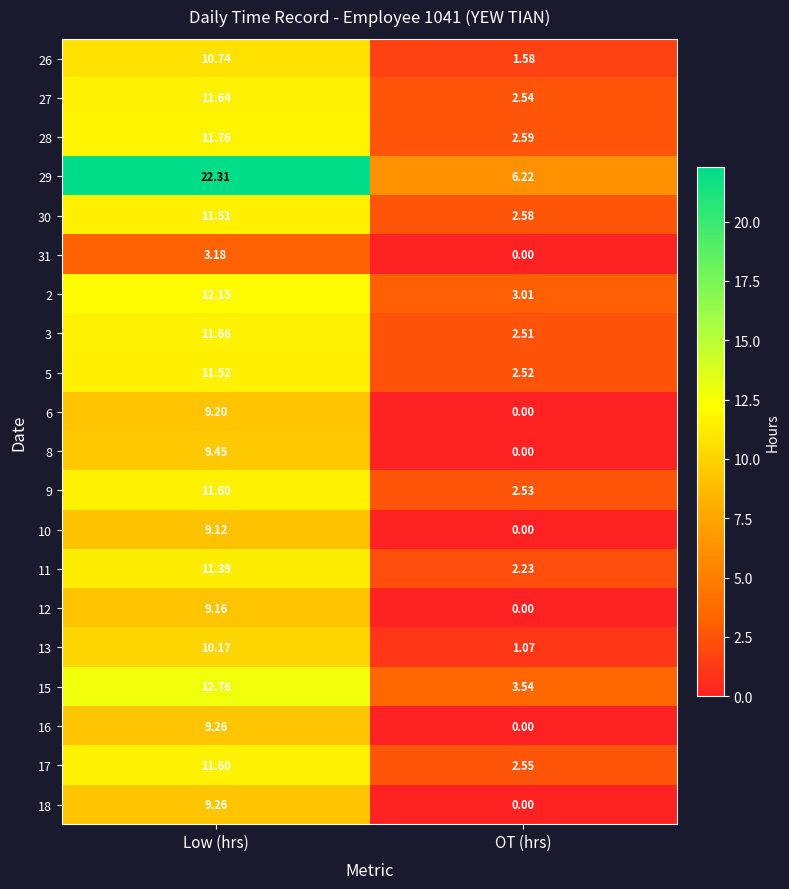

Which category has the lowest value across all series?

OT (hrs)